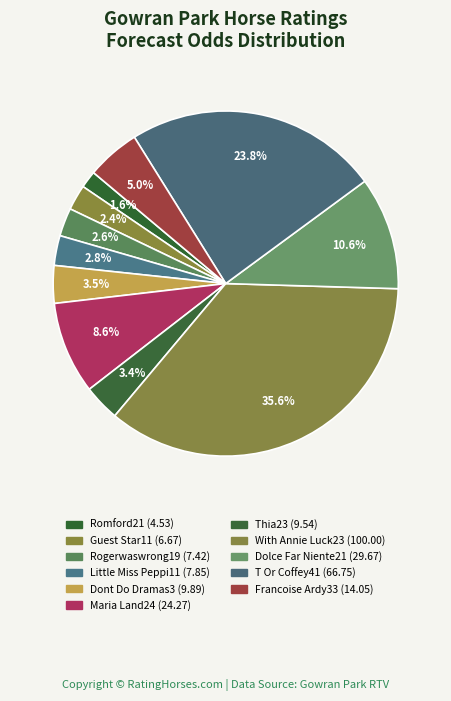

Is there a majority slice in this chart?

No